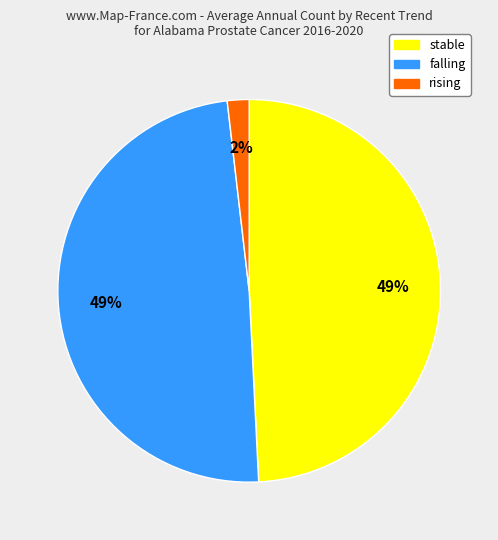

To the nearest percent, what is the difference between the largest and smallest slice percentages?

47%